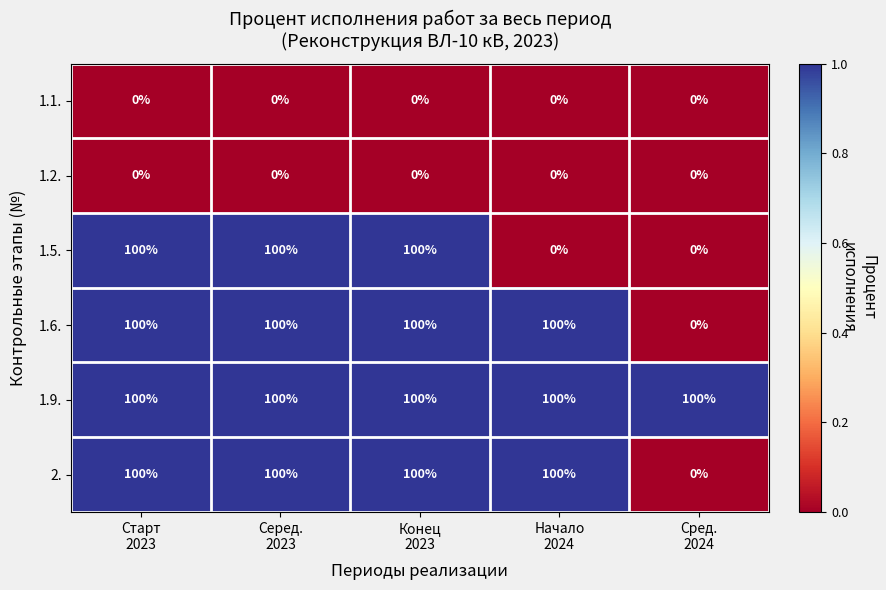

What is the difference between the highest and lowest values at Конец
2023?

100